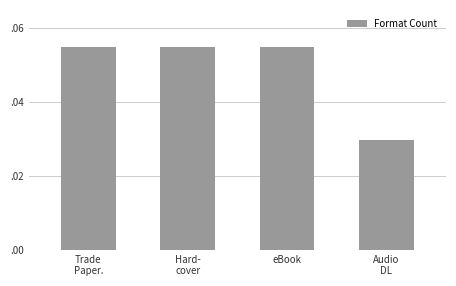

What value does the data have at eBook?

0.1